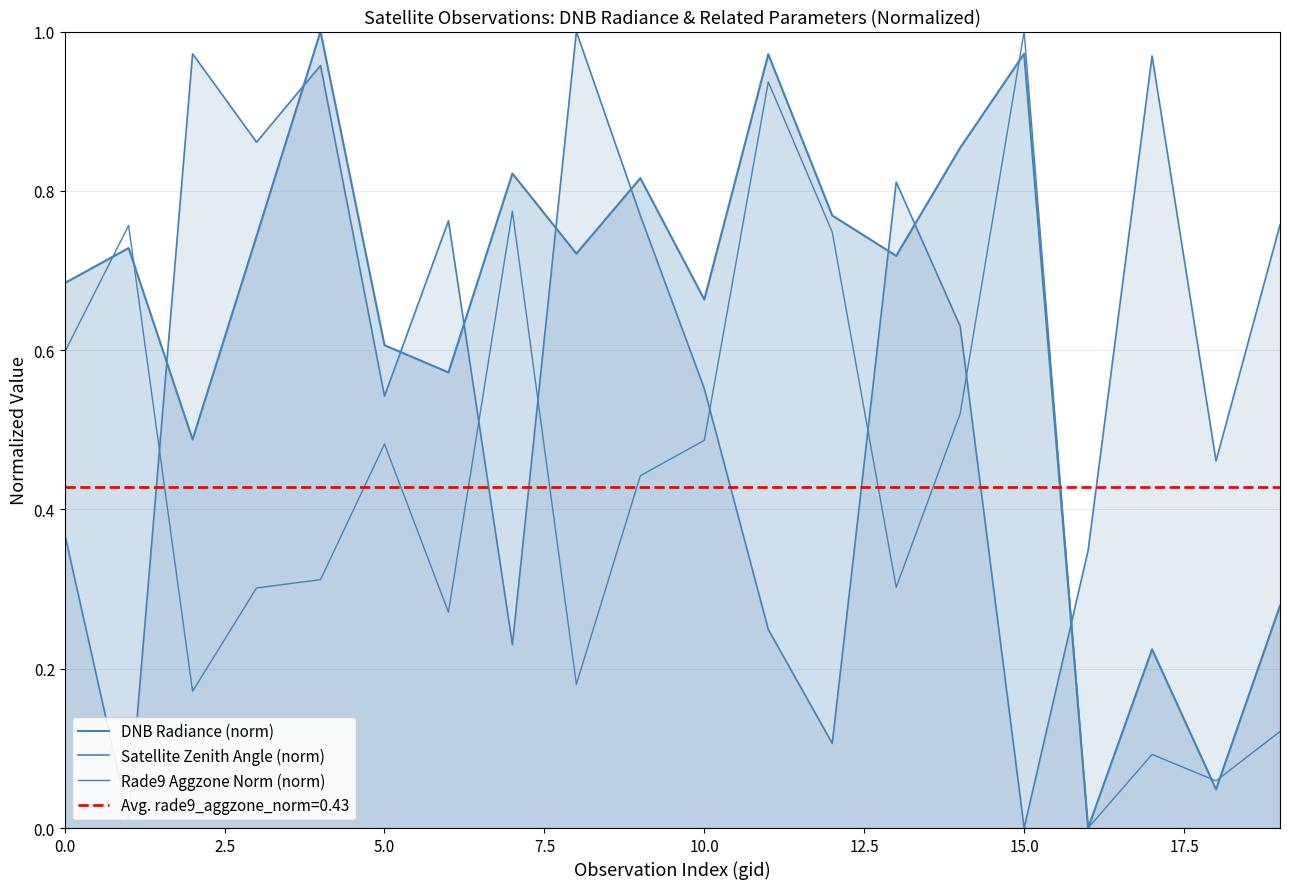

How many times do Rade9 Aggzone Norm (norm) and DNB Radiance (norm) cross each other?

5